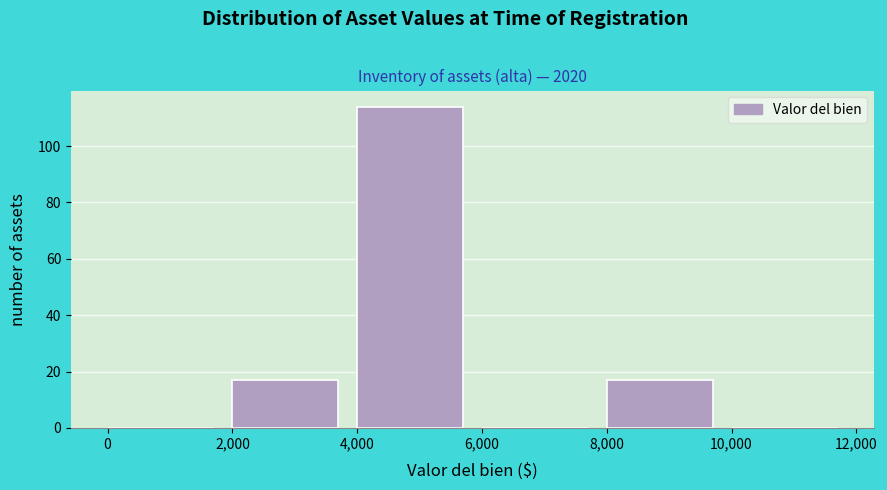

What is the height of the bar covering 2,000 to 4,000 on the x-axis? The values are not printed on the chart, so give them approximately, as read against the axis.

18